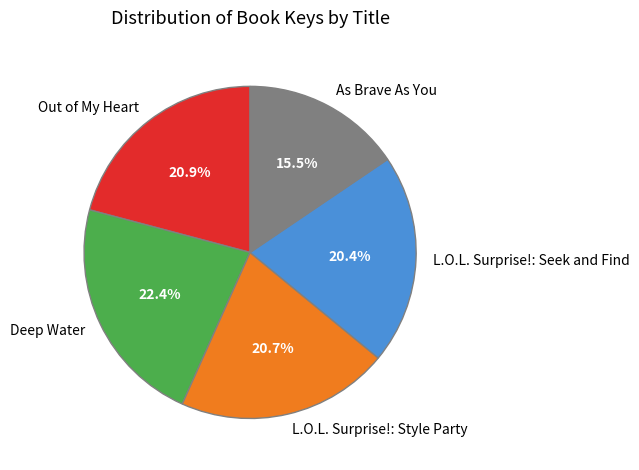

Which has a higher value, Deep Water or Out of My Heart?

Deep Water